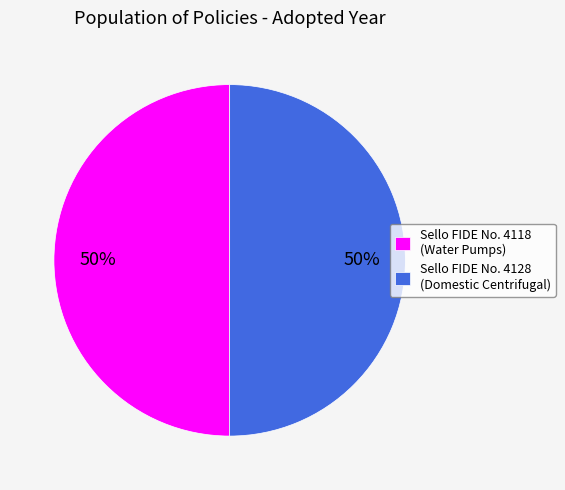

What percentage is the Sello FIDE No. 4118 (Water Pumps) slice, to the nearest percent?

50%